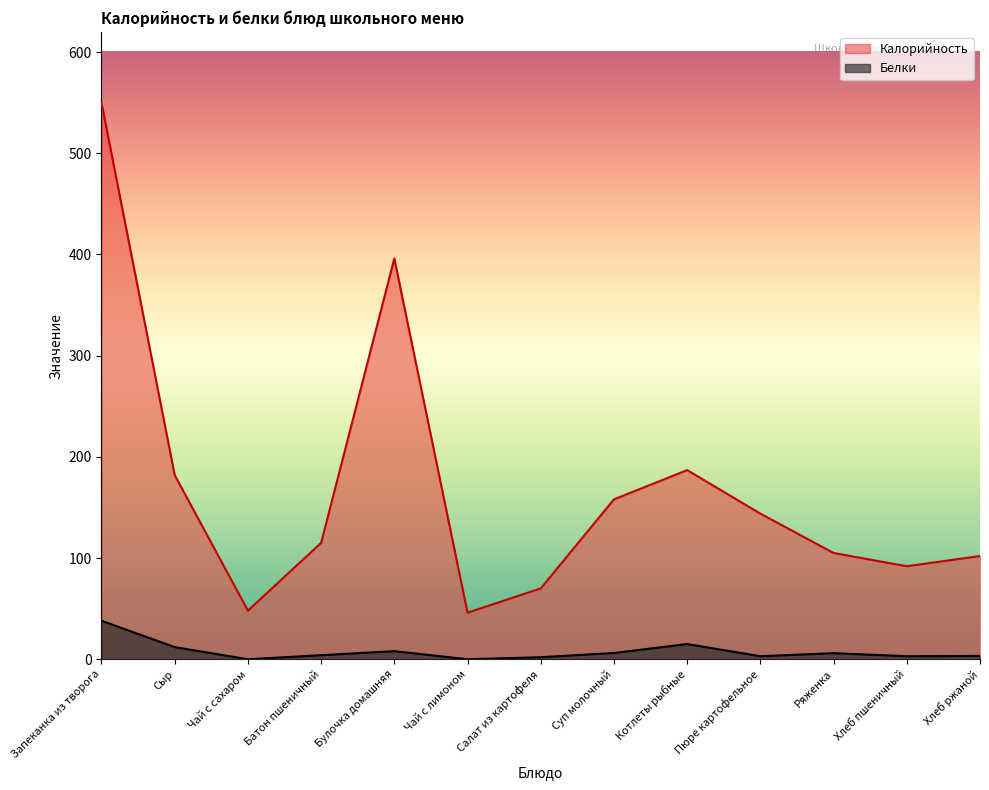

At which label does Калорийность reach its minimum?

Чай с лимоном